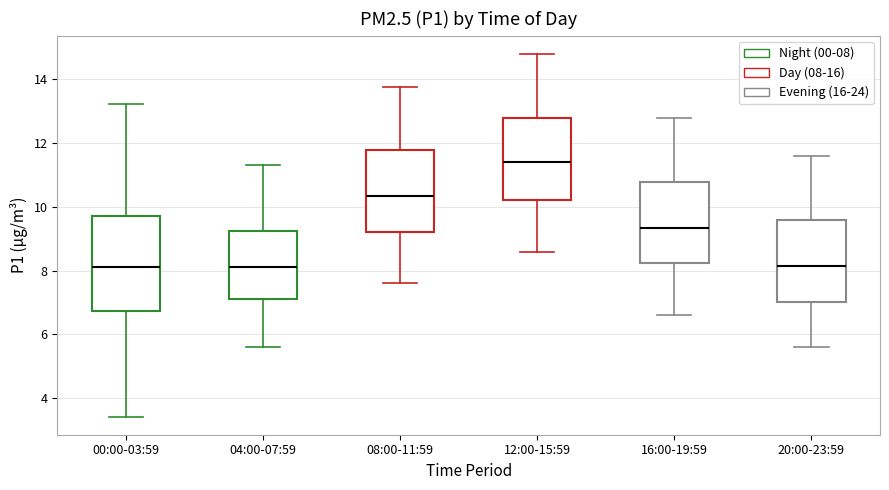

Comparing the boxes themselves (not the whiskers), which one is the tallest?

00:00-03:59